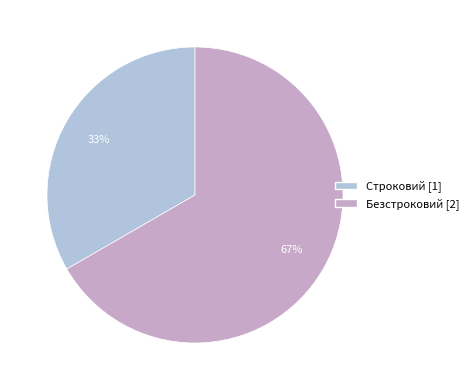

To the nearest percent, what is the average slice percentage?

50%